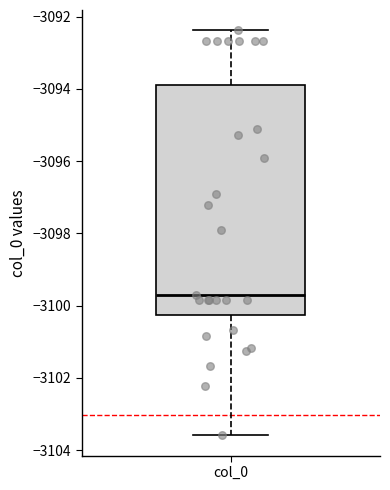

Transcribe this box plot: give where the median line is, the range the box spans, and where the two whiskers end, as read against the y-axis. The values are not printed on the chart, so give them approximately, as read against the axis.

median -3099.6, box -3100.2 to -3093.8, whiskers -3103.6 to -3092.4